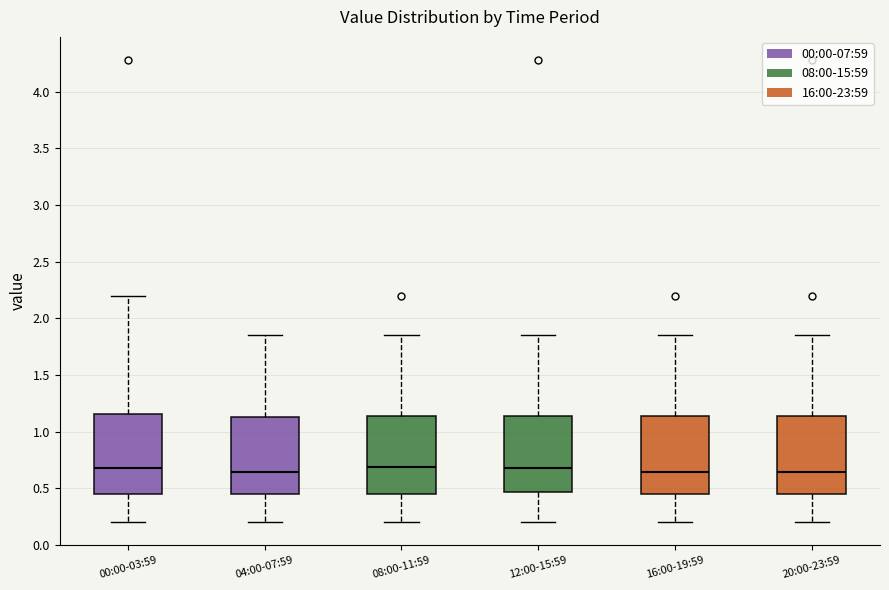

Reading left to right, read every box against the y-axis: the position of its median line, the range the box covers, and the ends of its whiskers. The values are not printed on the chart, so give them approximately, as read against the axis.

00:00-03:59: median 0.70, box 0.45 to 1.15, whiskers 0.20 to 2.20
04:00-07:59: median 0.65, box 0.45 to 1.15, whiskers 0.20 to 1.85
08:00-11:59: median 0.70, box 0.45 to 1.15, whiskers 0.20 to 1.85
12:00-15:59: median 0.70, box 0.45 to 1.15, whiskers 0.20 to 1.85
16:00-19:59: median 0.65, box 0.45 to 1.15, whiskers 0.20 to 1.85
20:00-23:59: median 0.65, box 0.45 to 1.15, whiskers 0.20 to 1.85